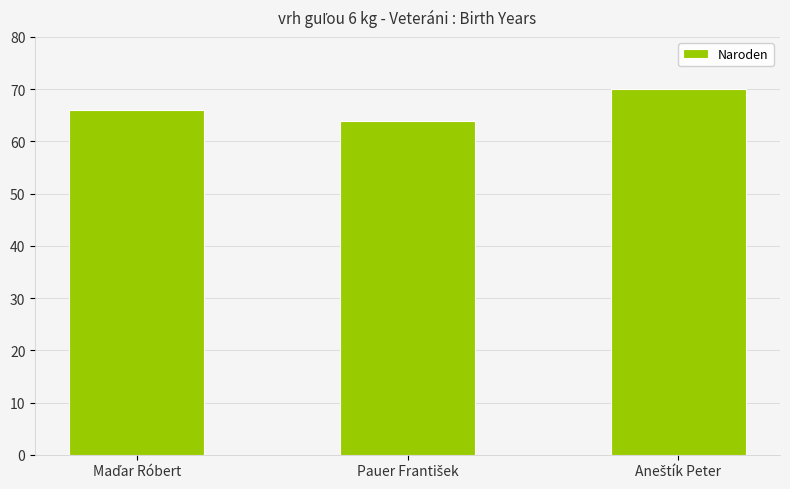

What is the greatest value displayed?

70